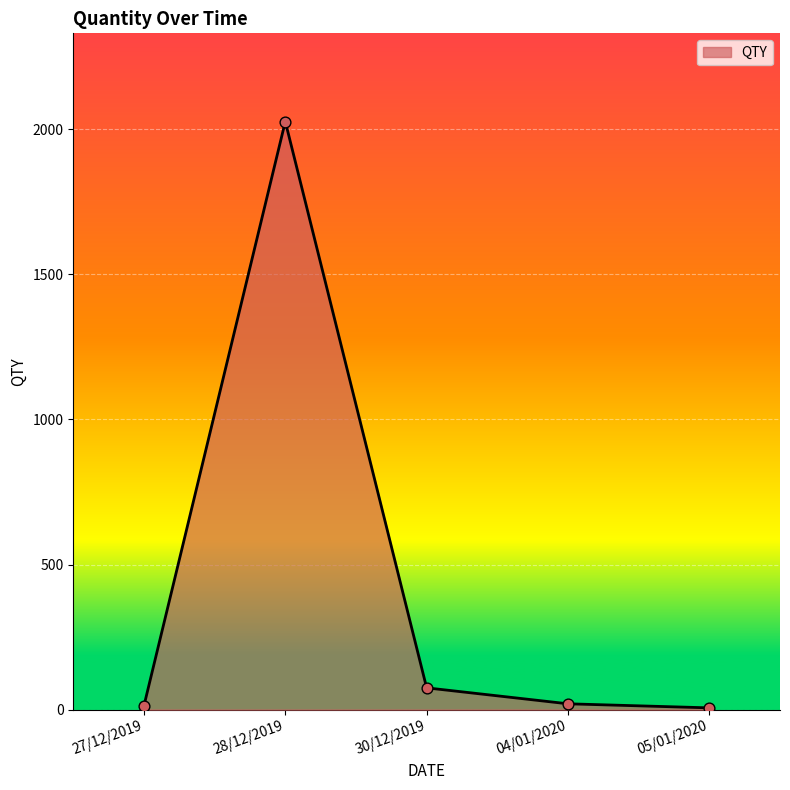

What is the change in value from 28/12/2019 to 30/12/2019?

-1952